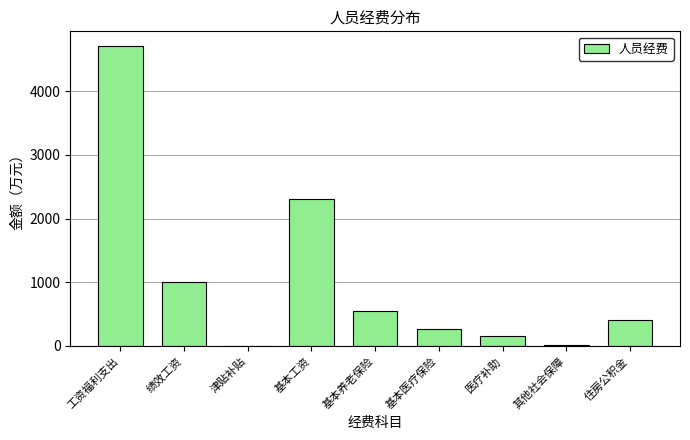

The value at 住房公积金 is 173.3. True or false?

False